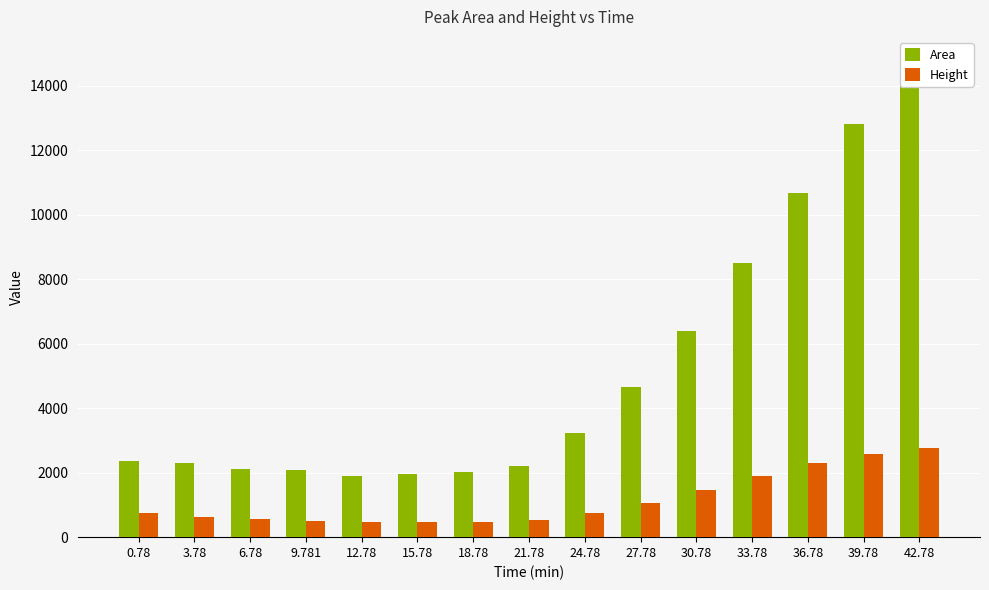

Which has a higher value, 42.78 or 39.78?

42.78